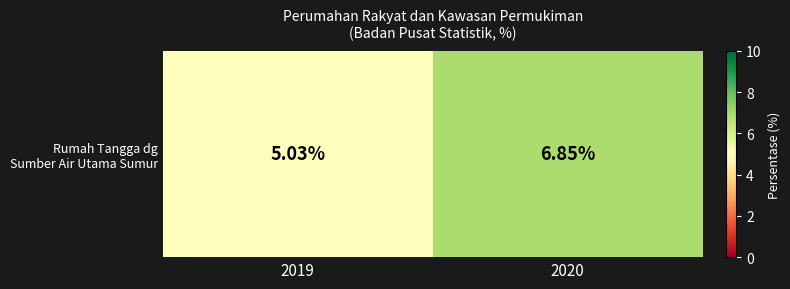

List the labels in order of value, largest first.

2020, 2019